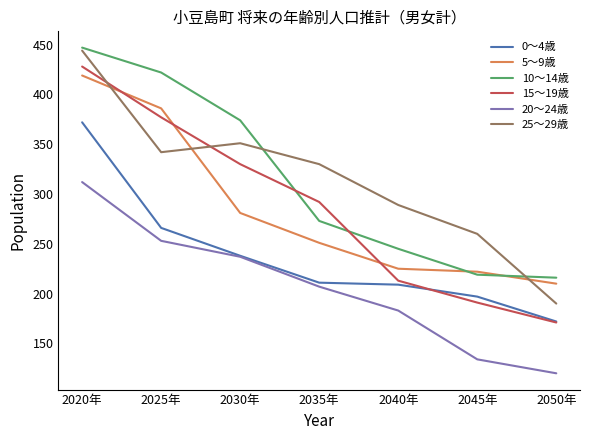

Reading left to right, list all the values displayed in this chart.

0～4歳: 372	266	238	211	209	197	172
5～9歳: 419	386	281	251	225	222	210
10～14歳: 447	422	374	273	245	219	216
15～19歳: 428	377	330	292	213	191	171
20～24歳: 312	253	237	207	183	134	120
25～29歳: 444	342	351	330	289	260	190